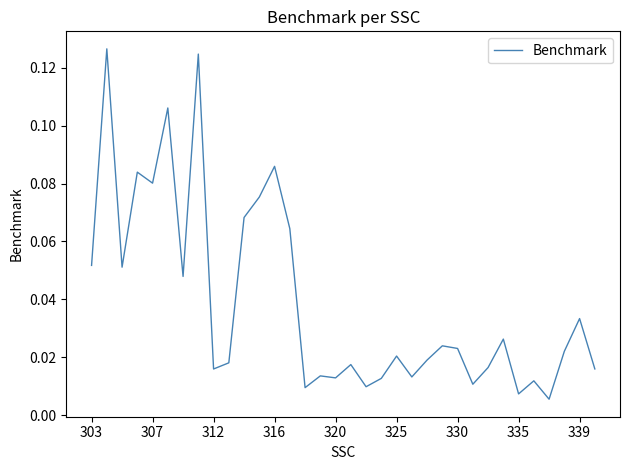

What is the difference between the second highest and second lowest values?

0.1